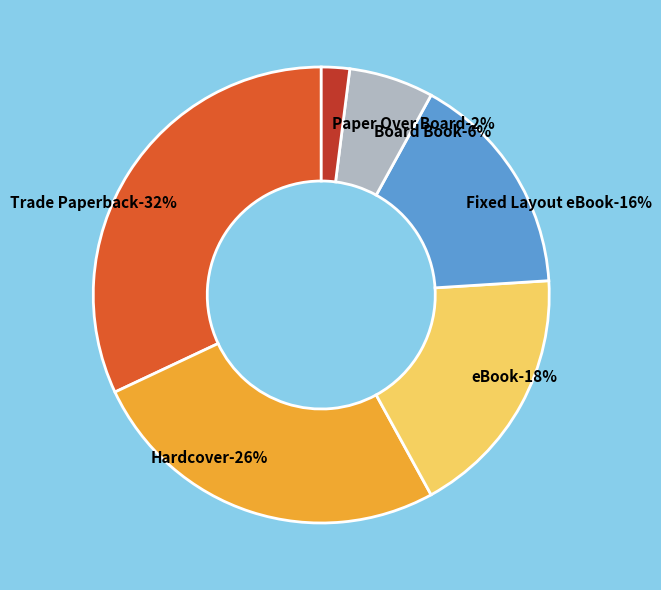

True or false: Trade Paperback accounts for 46% of the total.

False